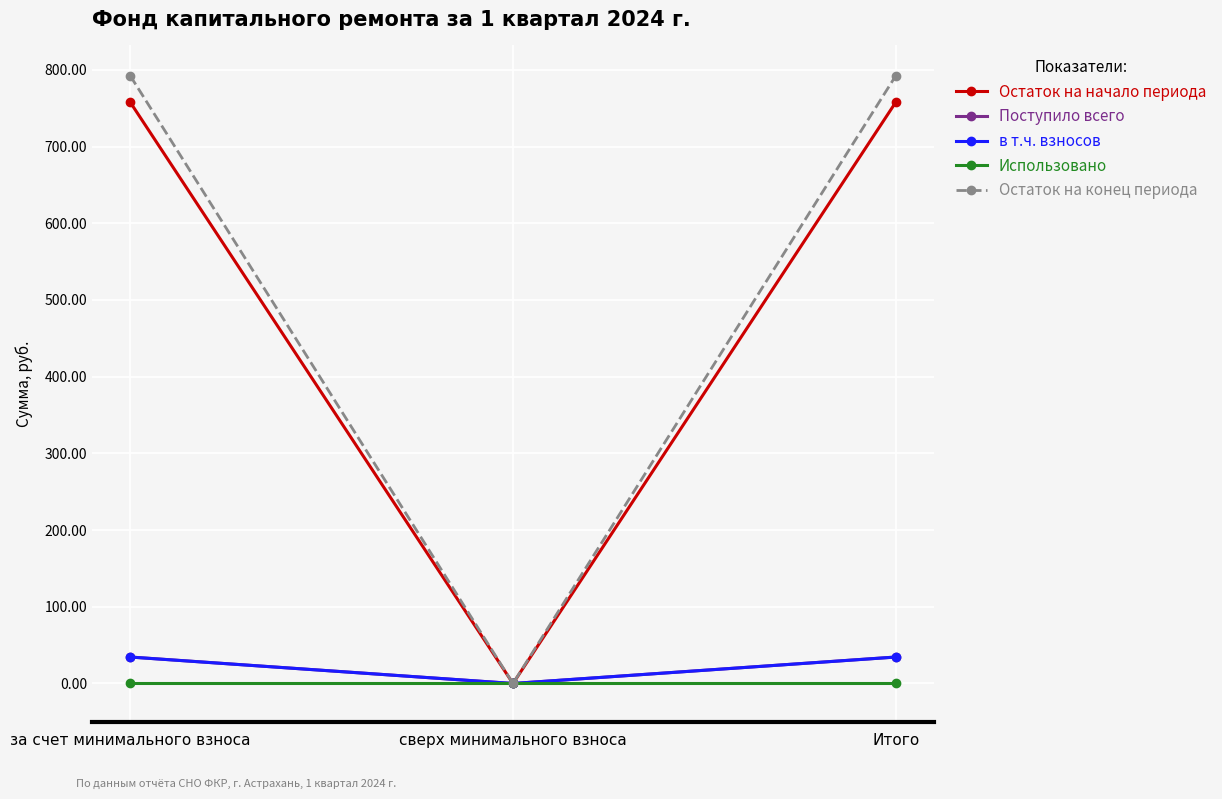

How many values in the Остаток на конец периода series are below 792?

1